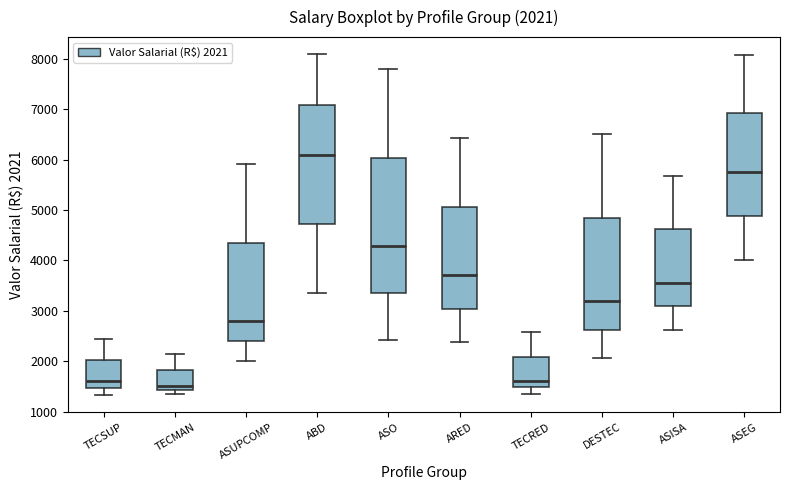

Comparing the boxes themselves (not the whiskers), which one is the tallest?

ASO